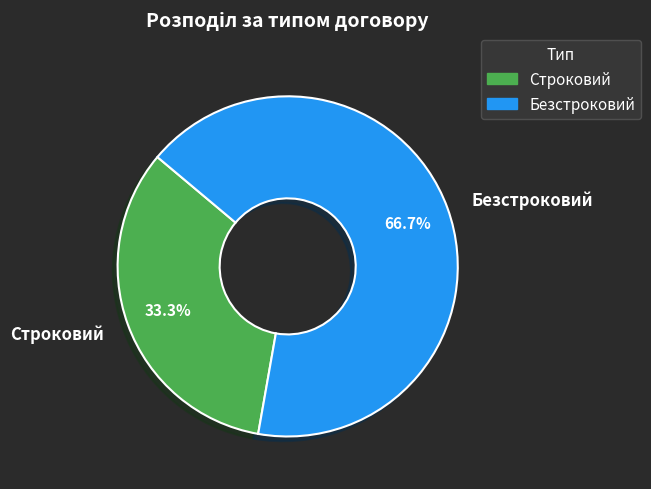

True or false: Безстроковий accounts for 59% of the total.

False